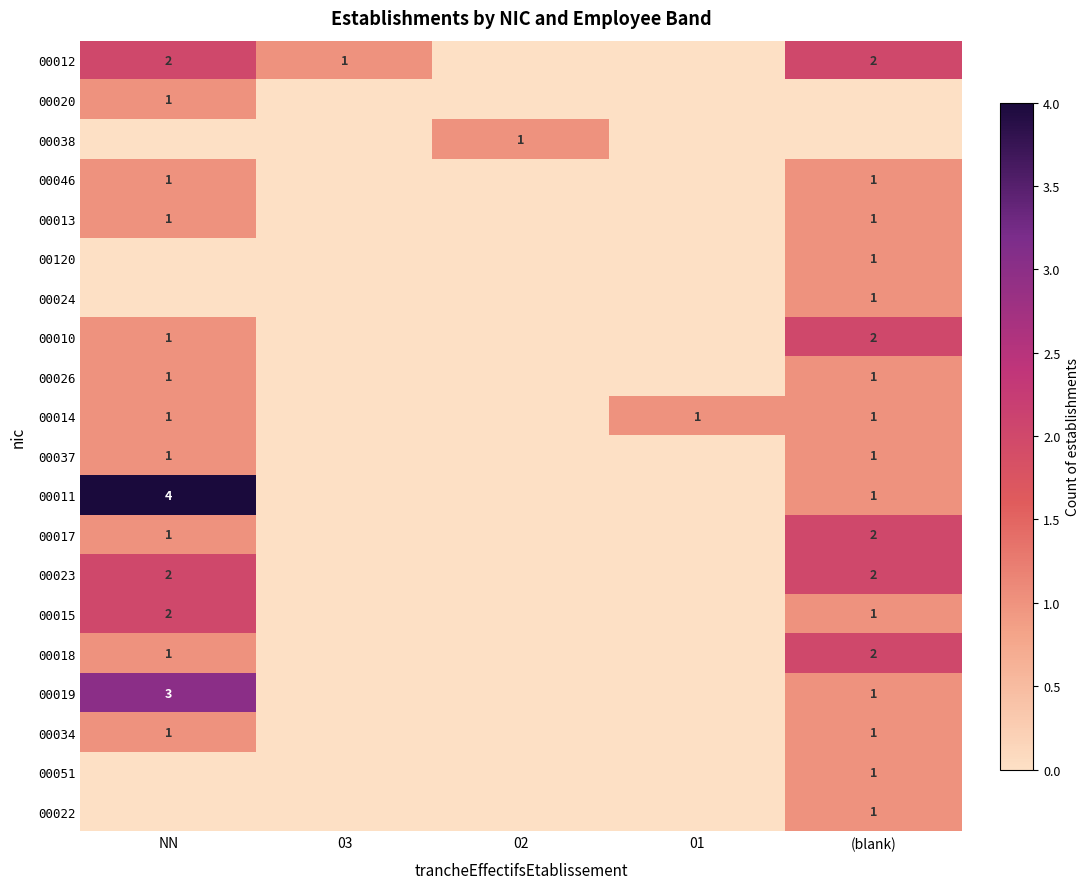

What is the difference between the 00019 values at (blank) and NN?

2